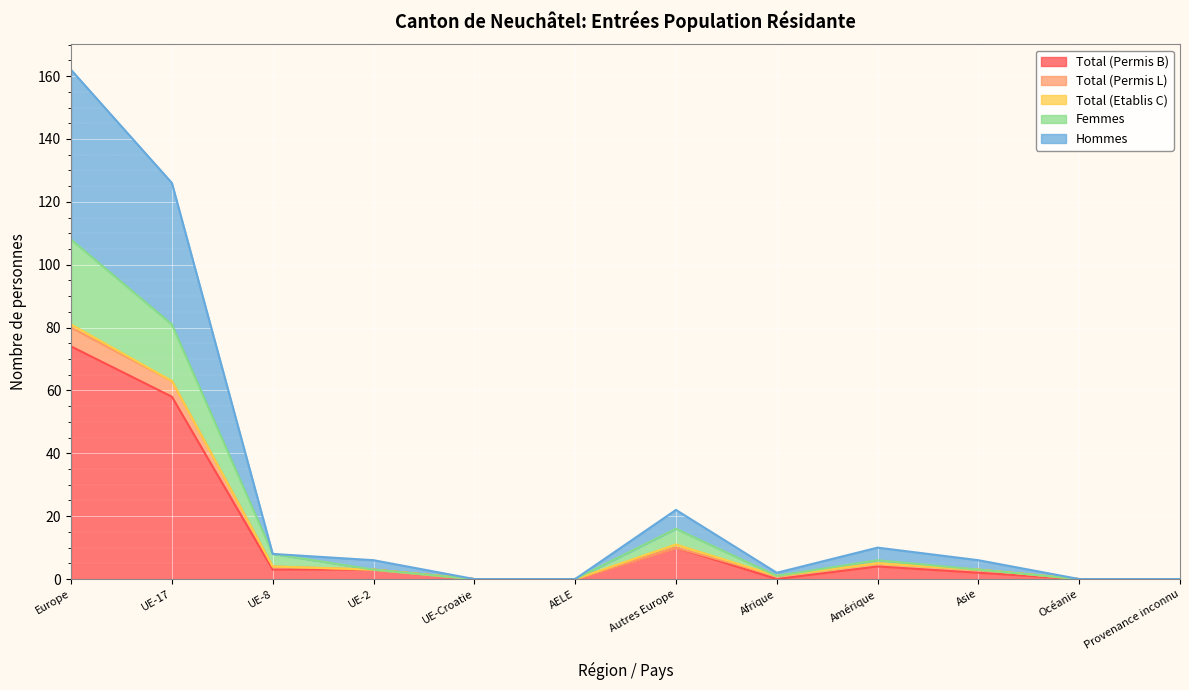

Which series changed the most between AELE and Océanie?

Total (Permis B)